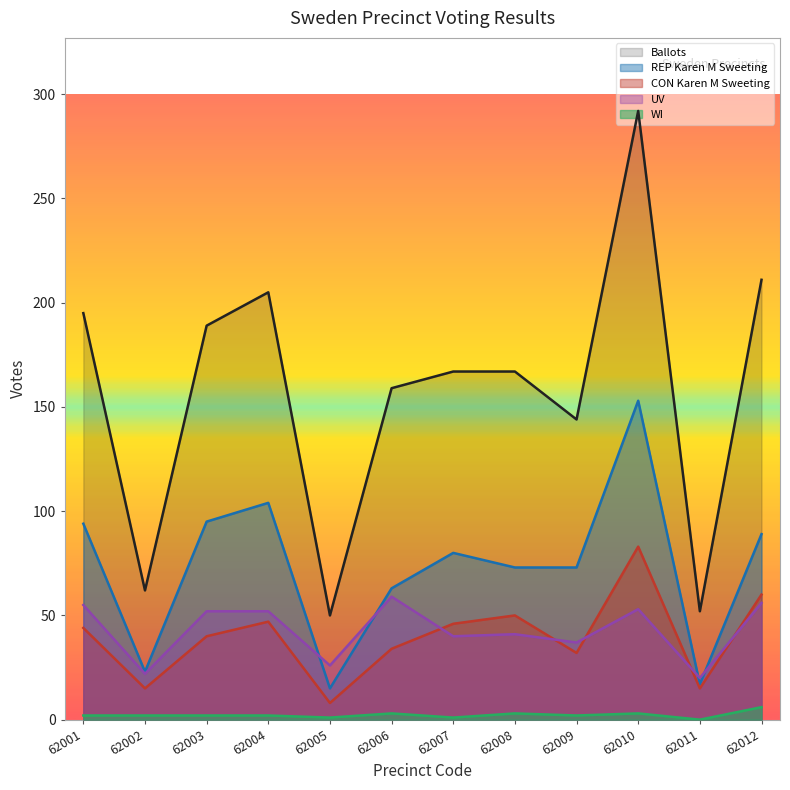

Where is REP Karen M Sweeting nearest to the value 84?

62007